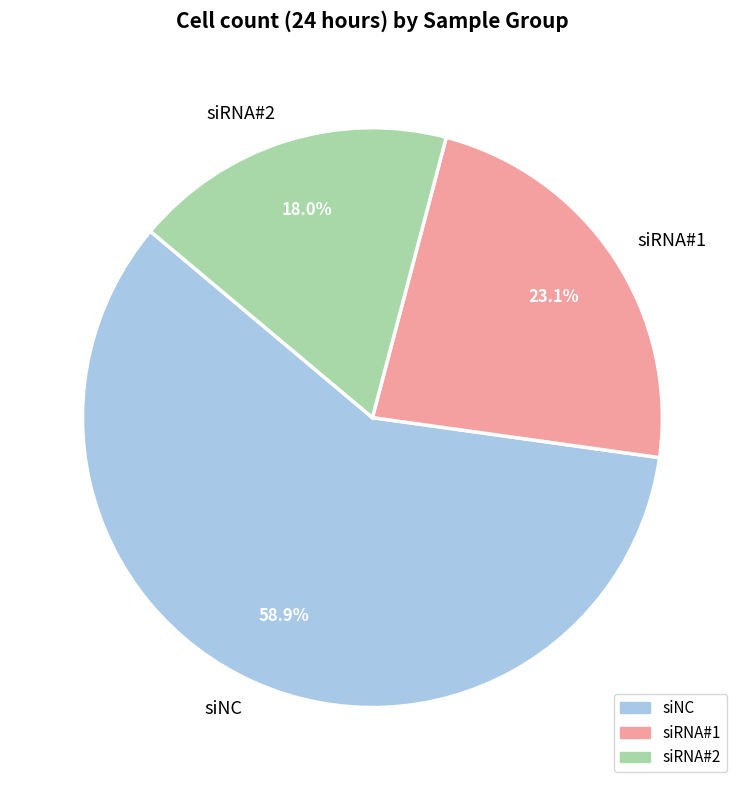

To the nearest percent, what is the average slice percentage?

33%